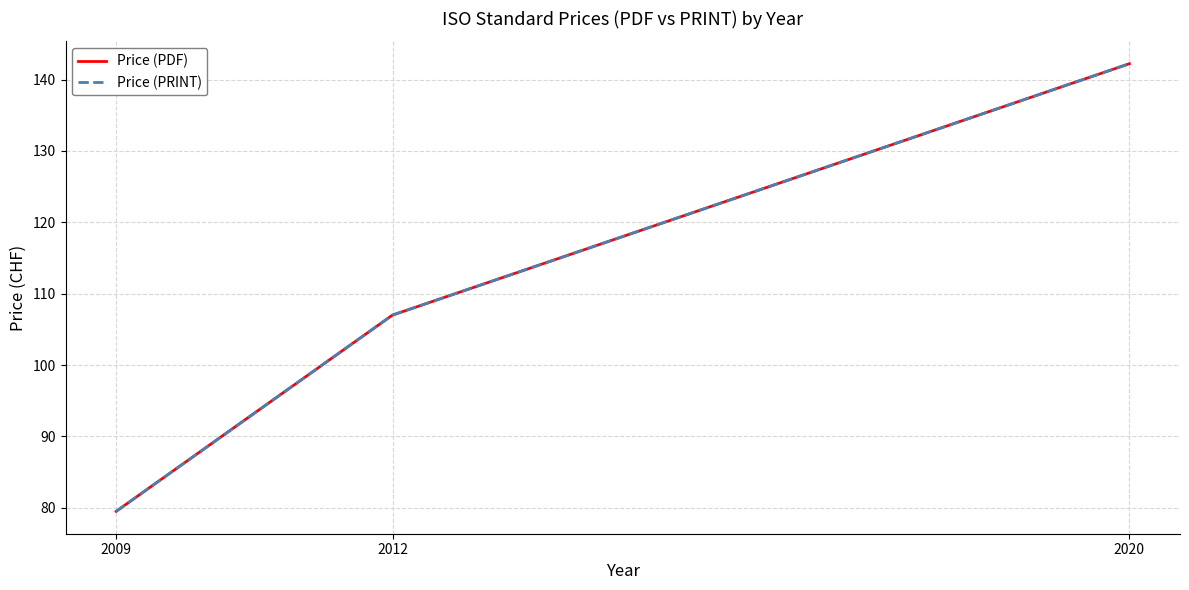

At which label is Price (PRINT) closest to 110?

2012